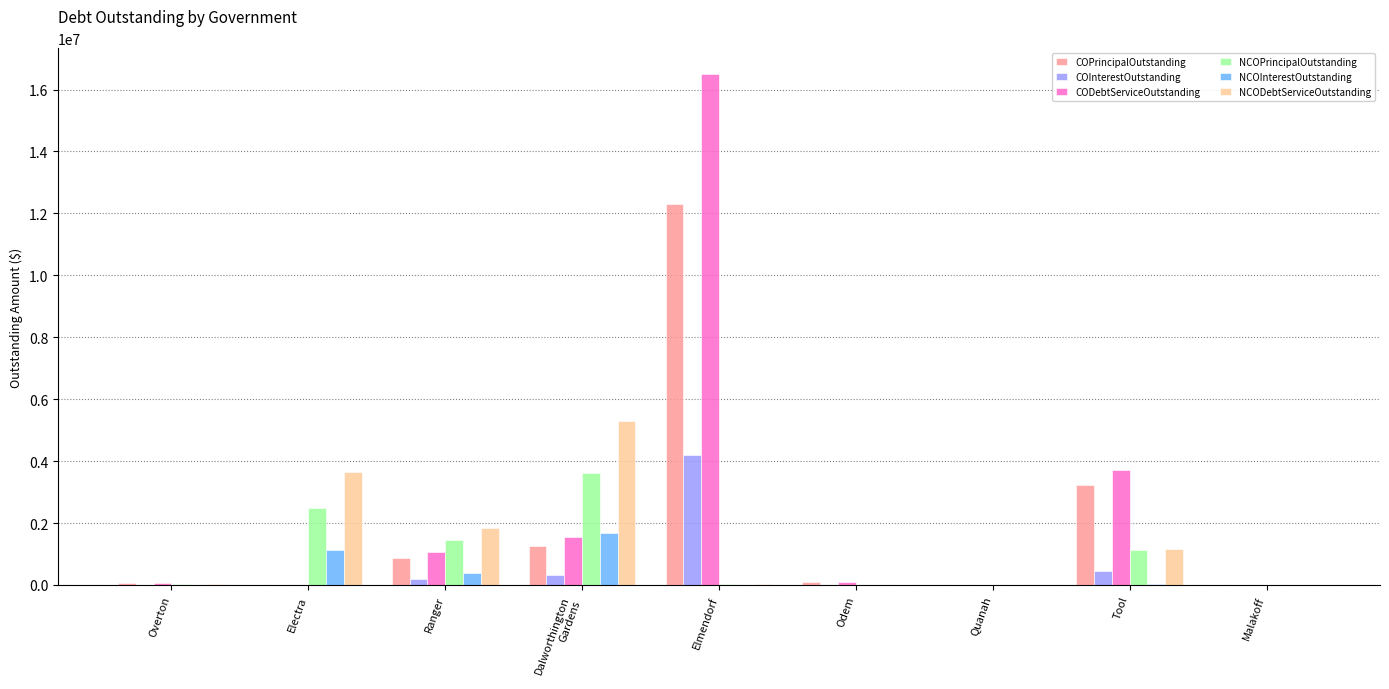

What is the greatest value displayed?

16506581.8